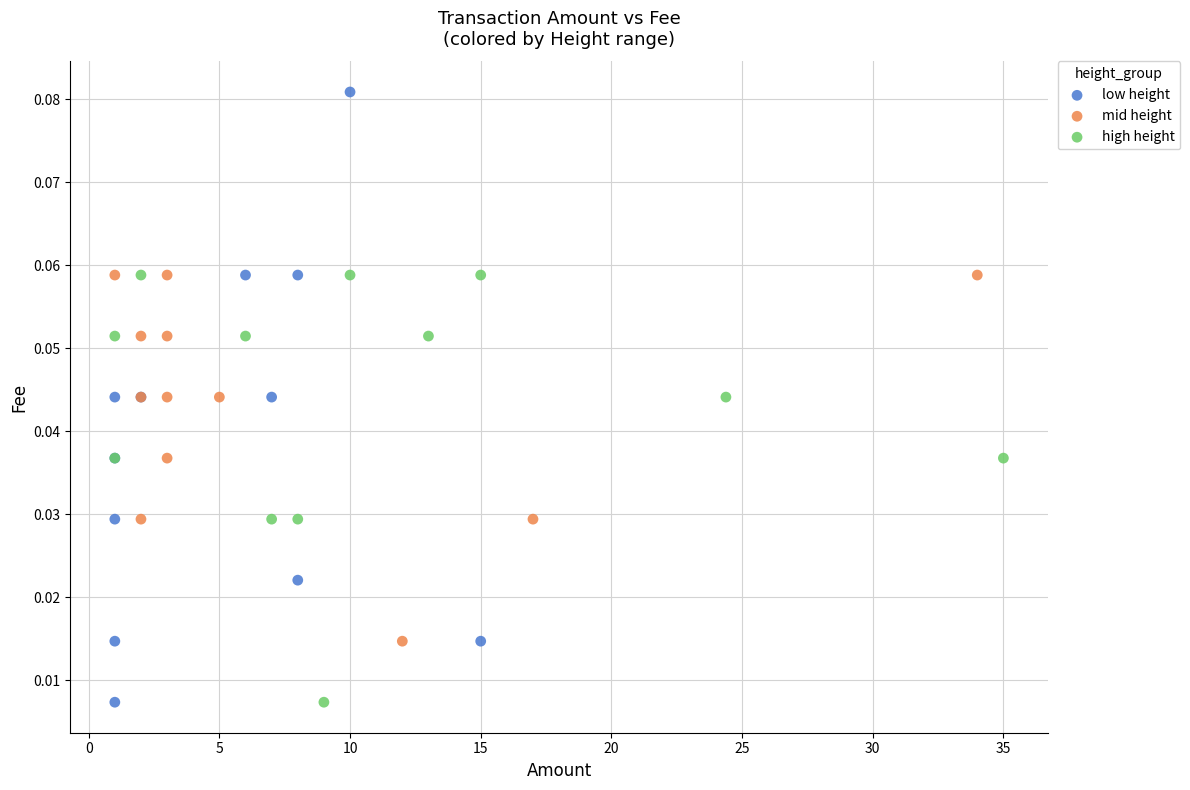

Which series reaches the maximum Y coordinate?

low height